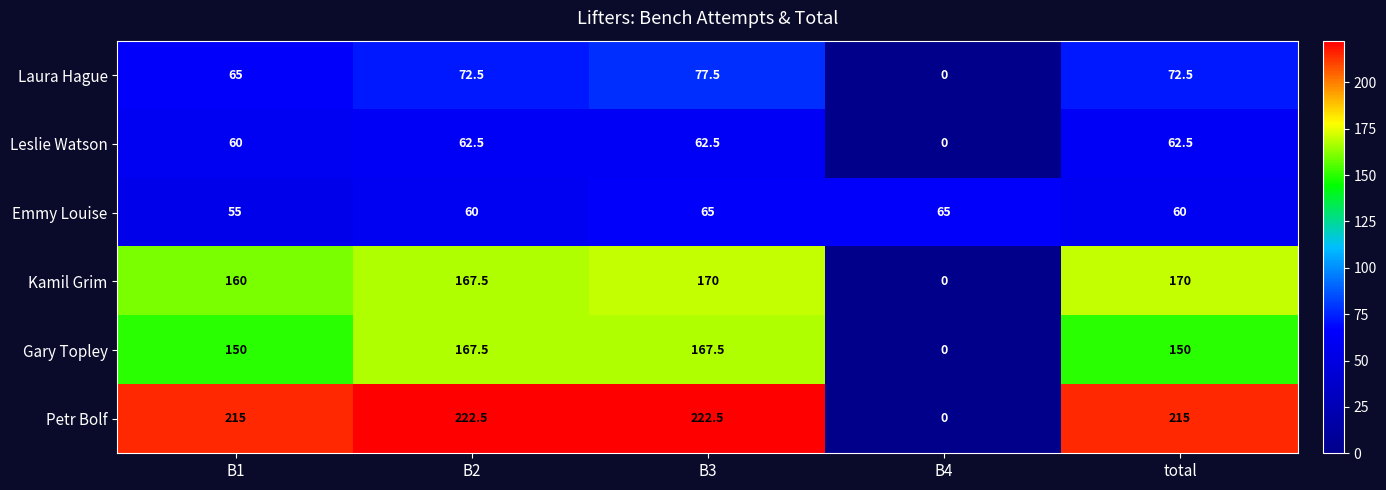

What is the maximum value for Emmy Louise?

65.0